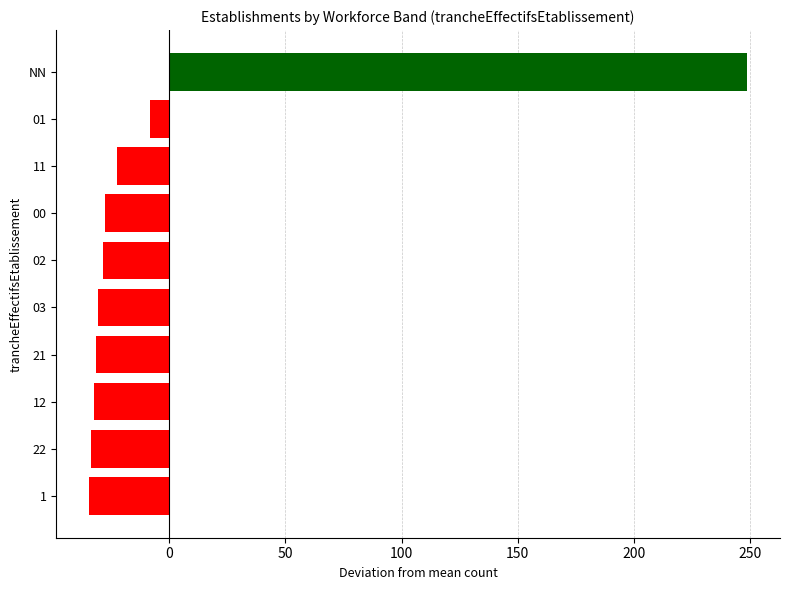

What is the difference between the maximum and minimum values?

283.0